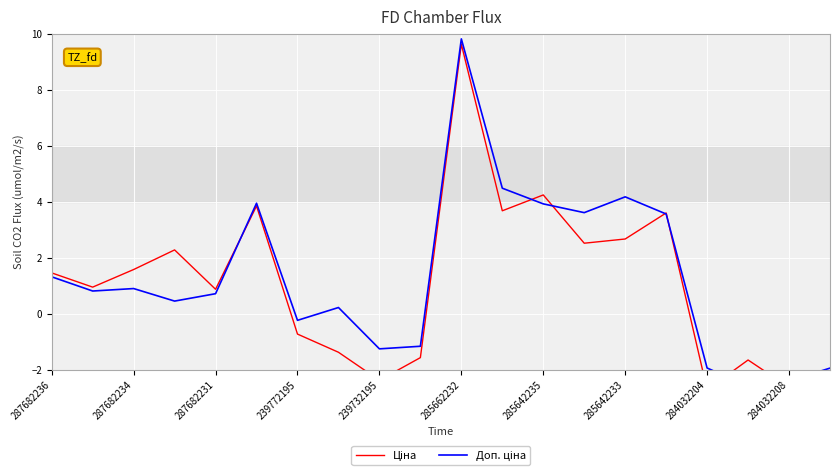

What is the value of the Доп. ціна point at the 6th from the left?

3.9